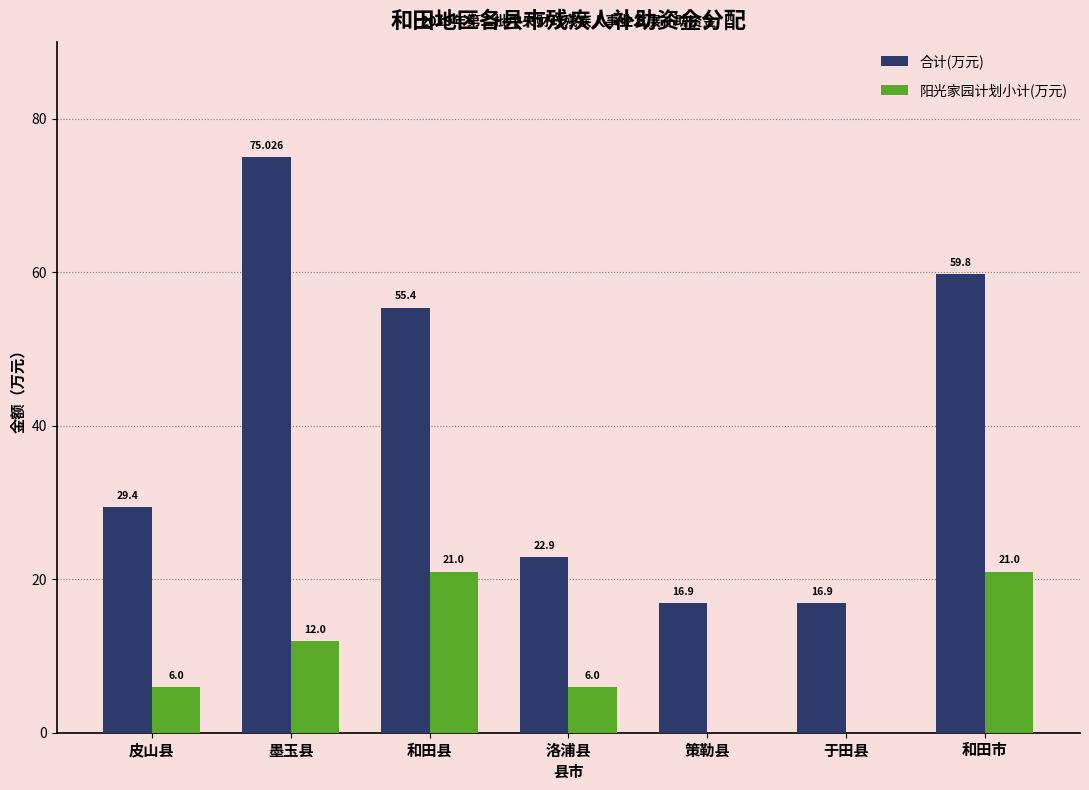

How many groups of bars are there?

7